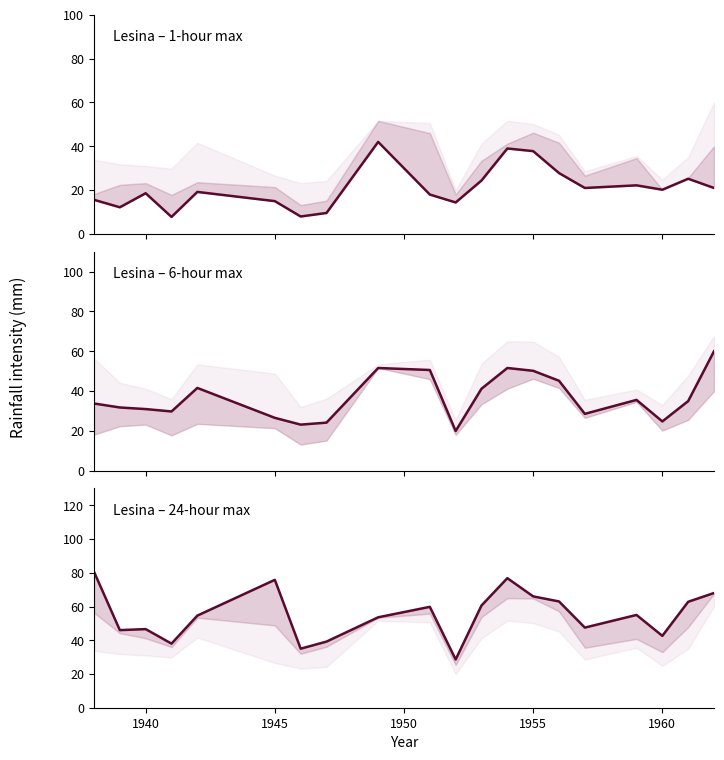

At how many categories does at least one series exceed 72?

3